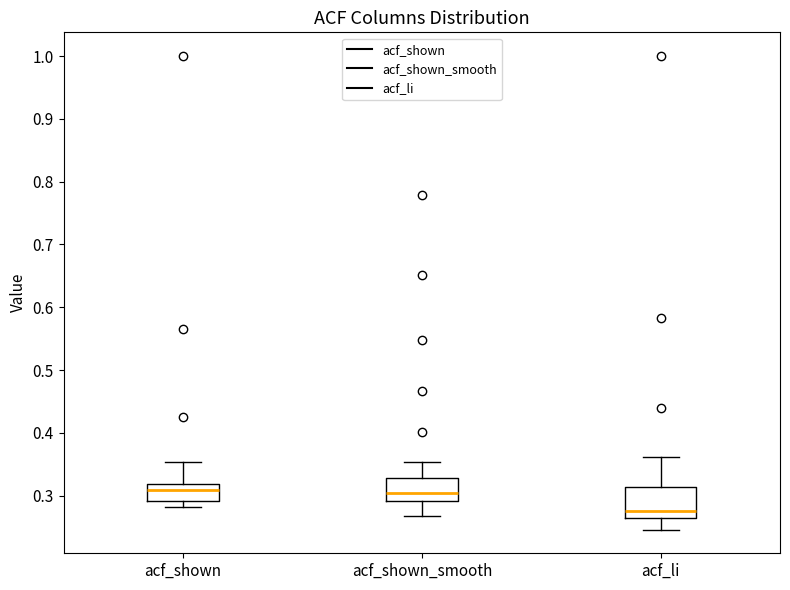

Where does the upper whisker of the box for acf_shown_smooth end on the y-axis? The values are not printed on the chart, so give them approximately, as read against the axis.

0.35